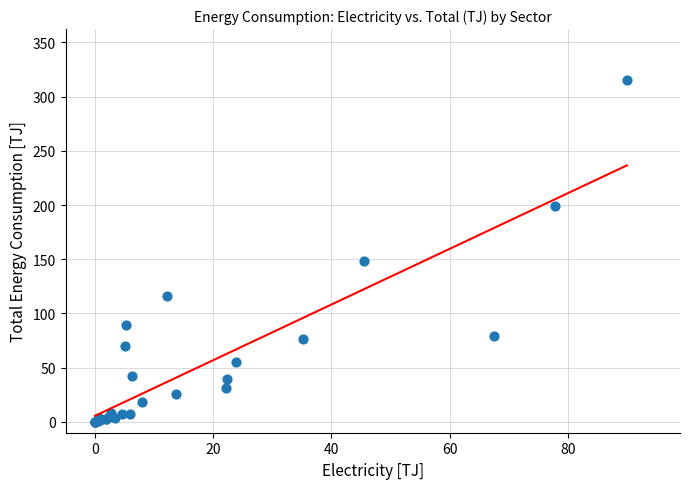

What Y value in the scatter plot is closest to 157?

148.7